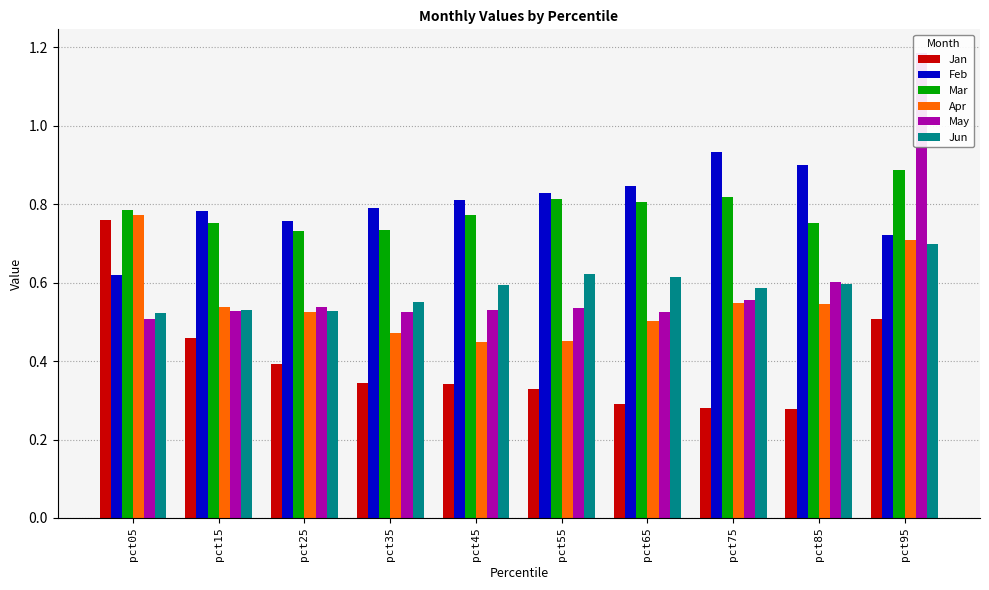

What are all the series names shown in the legend?

Jan, Feb, Mar, Apr, May, Jun